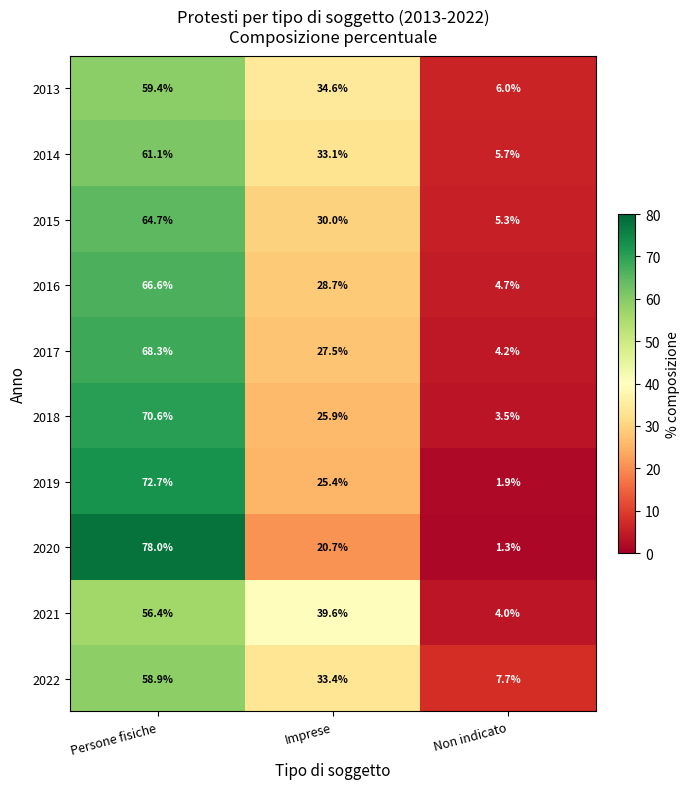

At which category is the sum across all series the highest?

Persone fisiche